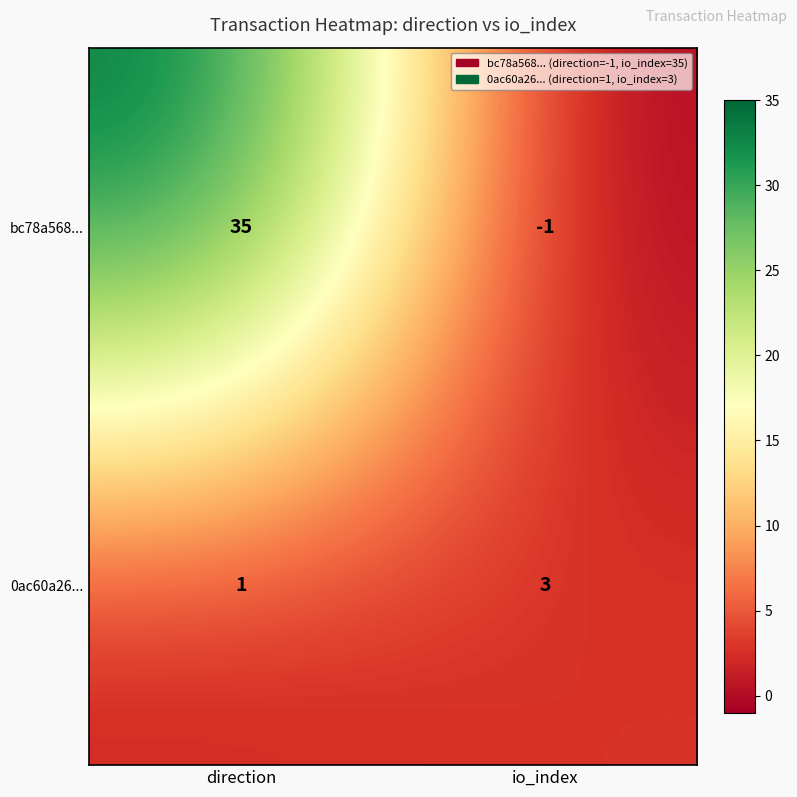

What is the total value across all series at io_index?

2